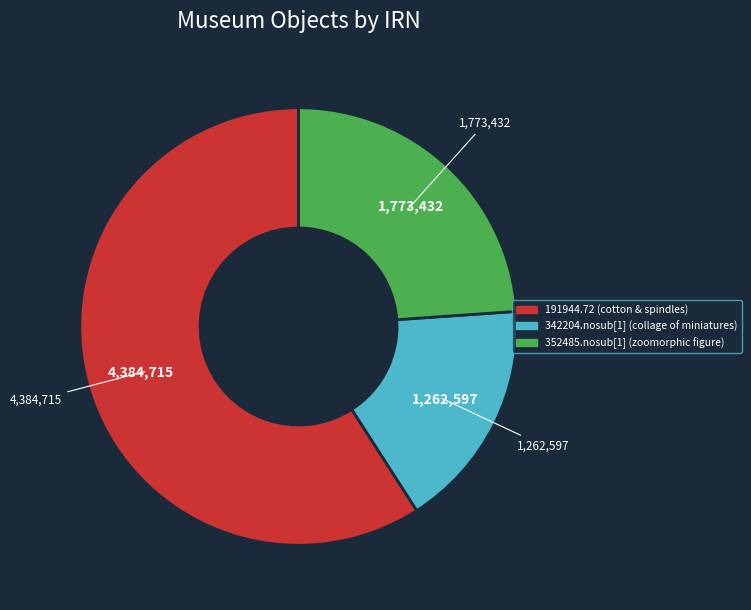

Is there a majority slice in this chart?

Yes